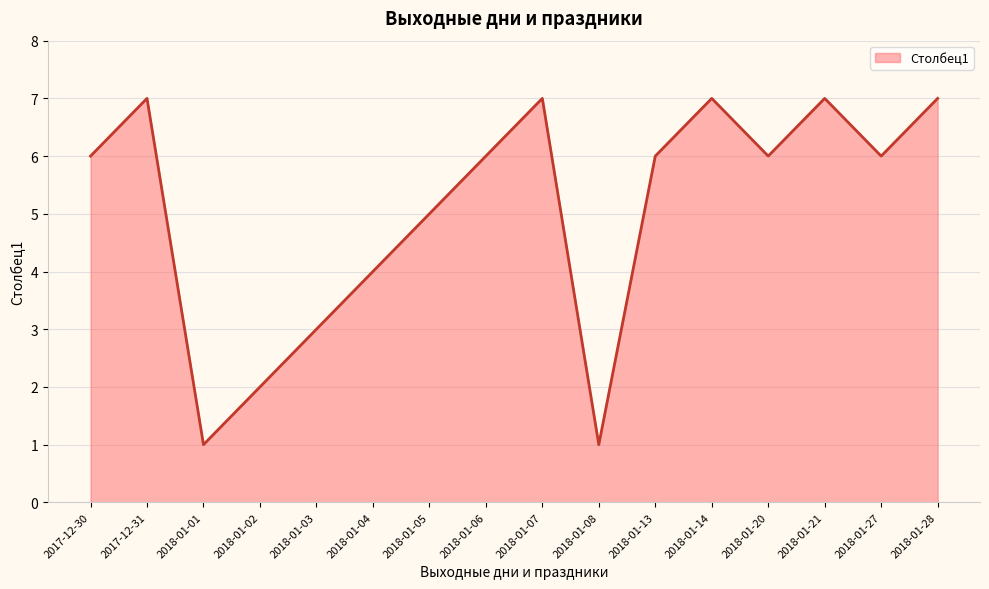

True or false: the data shows 2 at 2017-12-30.

False